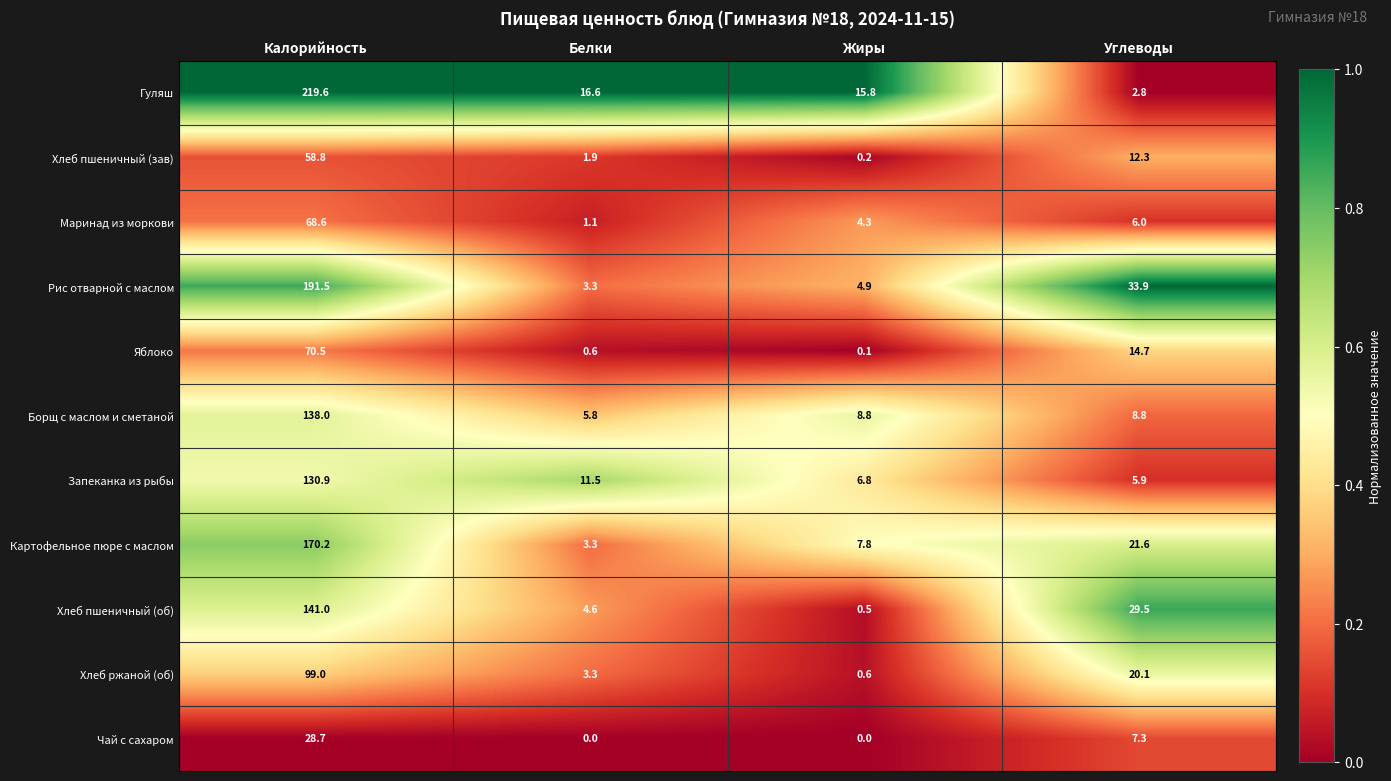

Rank the series at Углеводы from highest to lowest value.

Рис отварной с маслом, Хлеб пшеничный (об), Картофельное пюре с маслом, Хлеб ржаной (об), Яблоко, Хлеб пшеничный (зав), Борщ с маслом и сметаной, Чай с сахаром, Маринад из моркови, Запеканка из рыбы, Гуляш